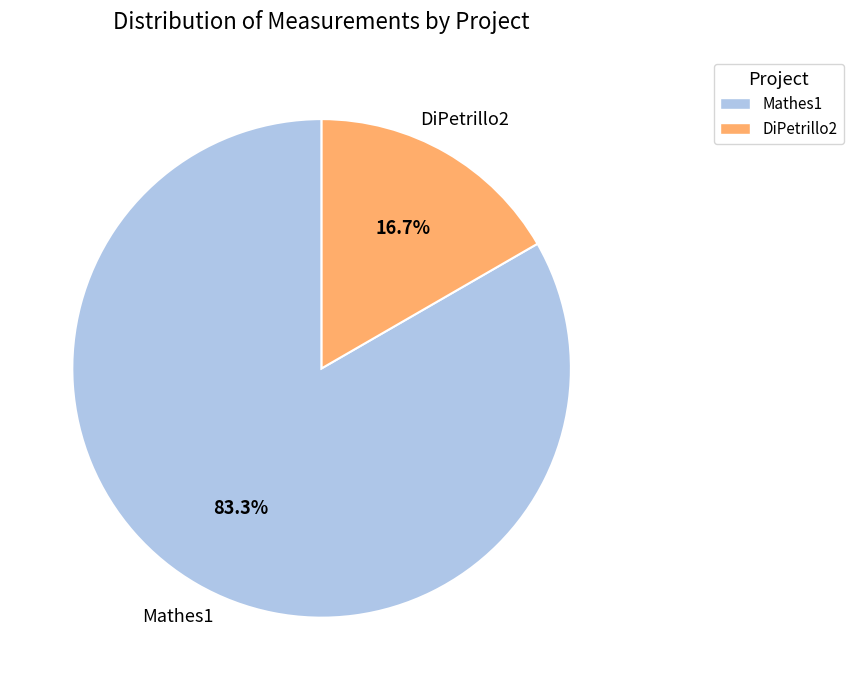

The DiPetrillo2 slice represents 4% of the pie. True or false?

False